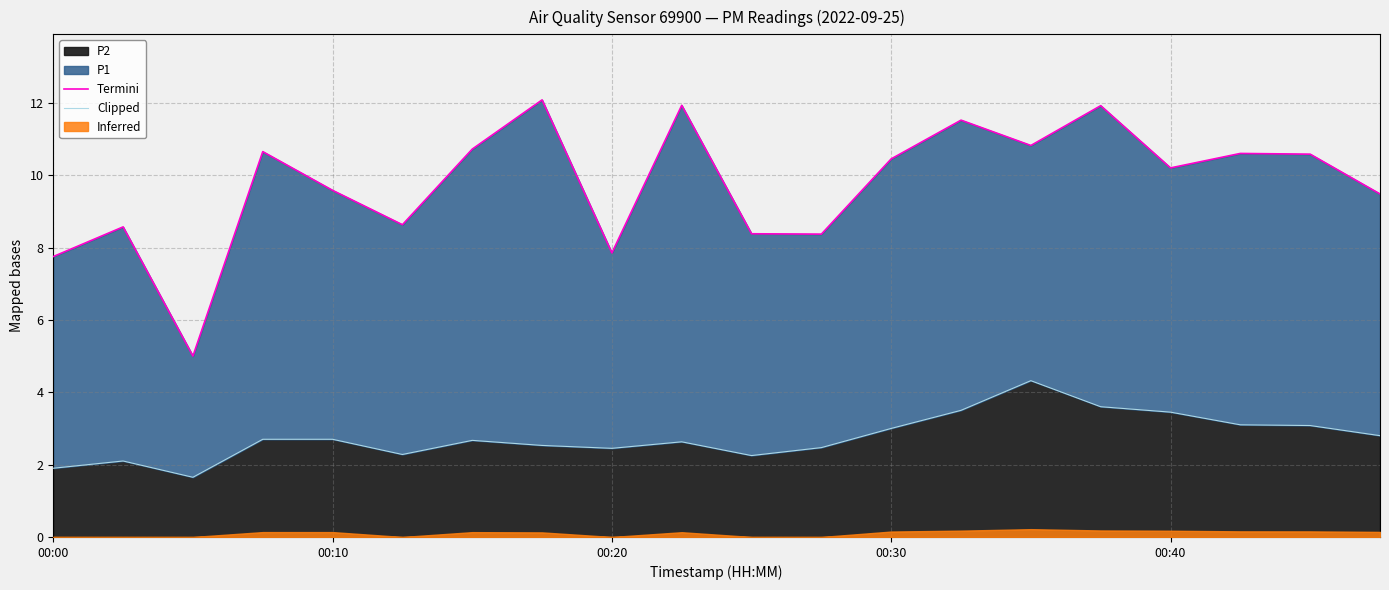

How many categories are shown in the chart?

20